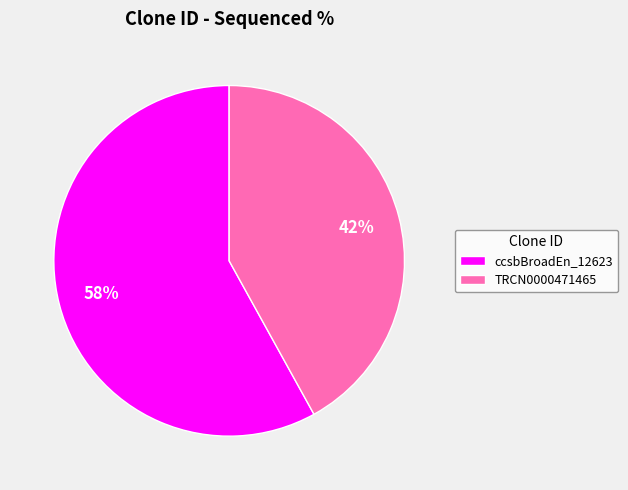

Does ccsbBroadEn_12623 represent more than half of the total?

Yes